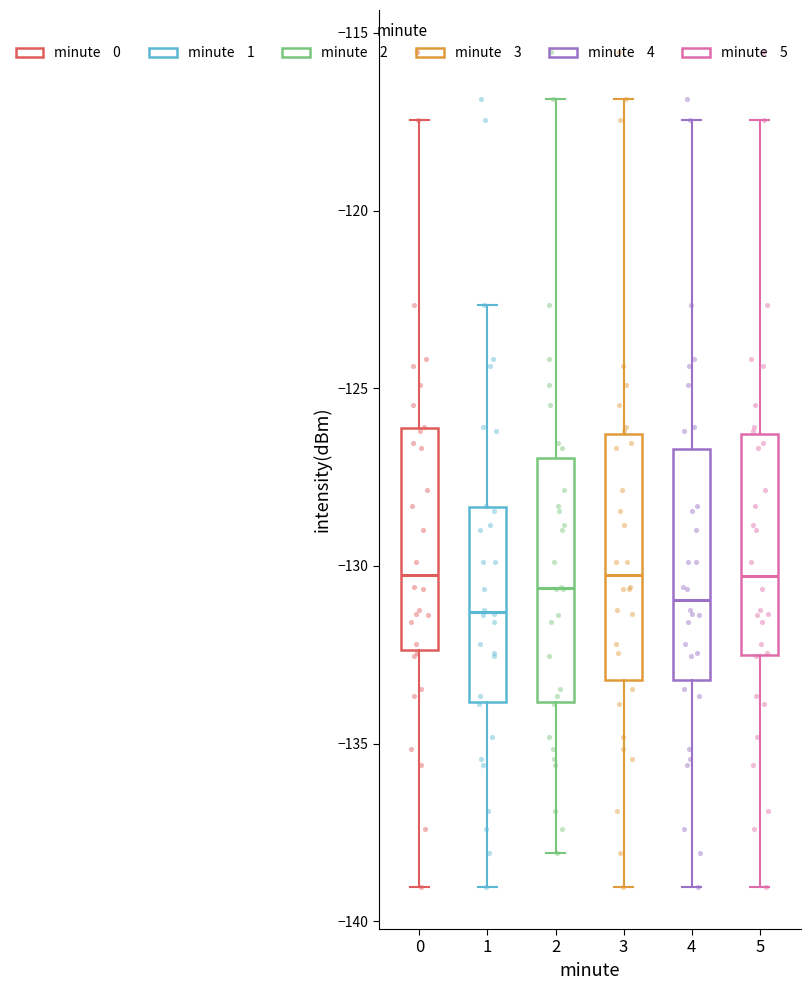

Where is the upper edge of the box at x = 5 on the y-axis? The values are not printed on the chart, so give them approximately, as read against the axis.

-126.5